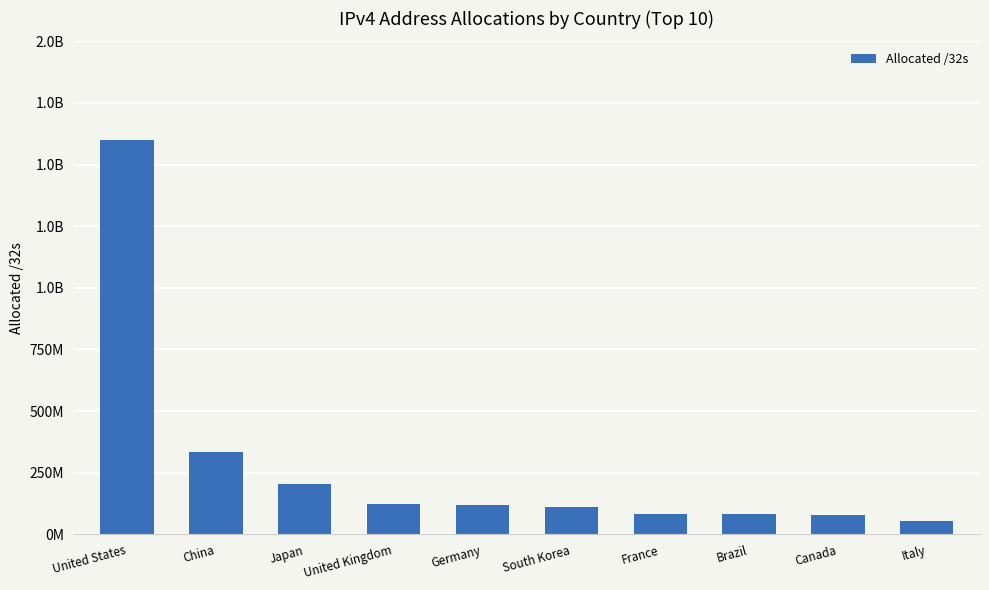

Does the chart contain any negative values?

No